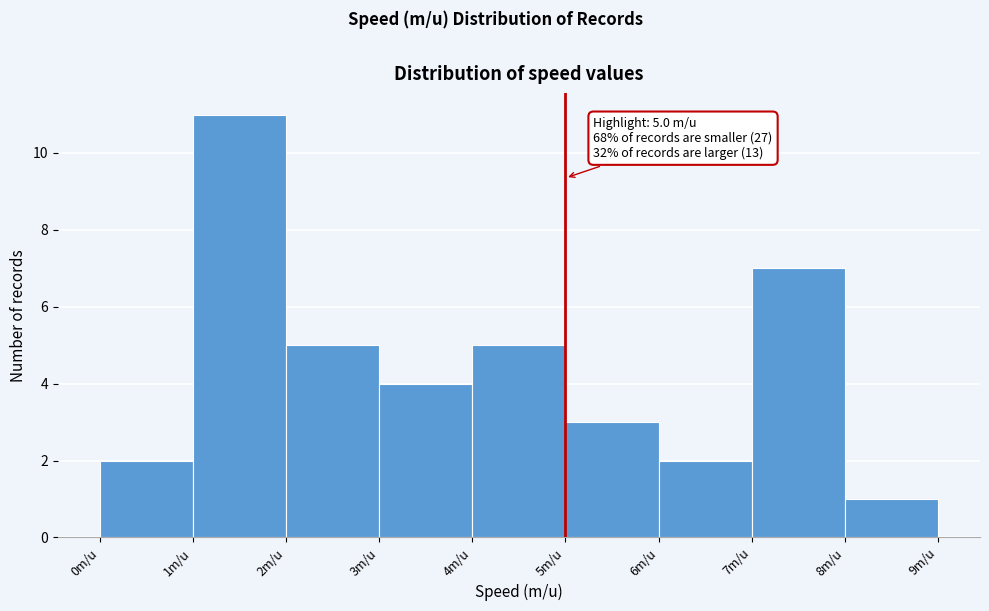

Over which range of the x-axis is the bar tallest?

1 to 2